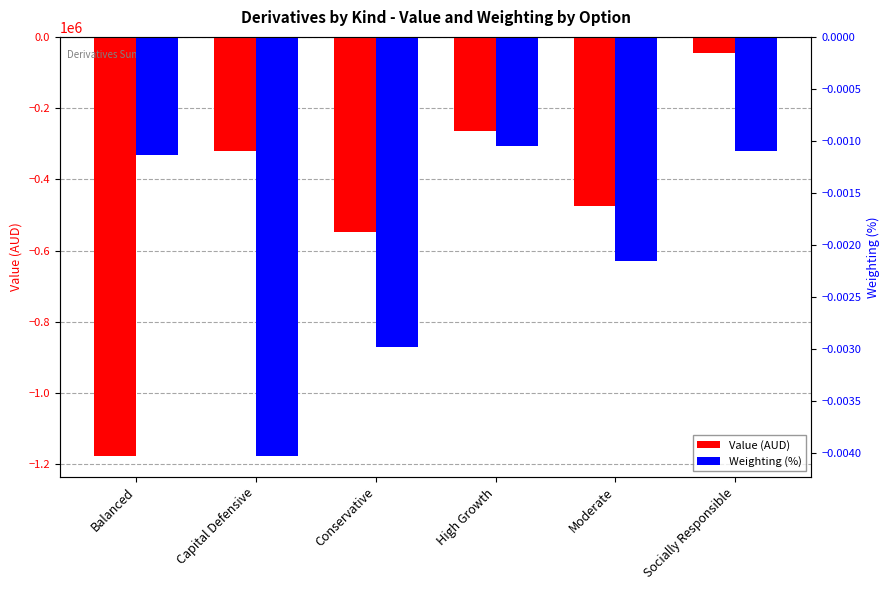

List the series in order of their peak value, lowest first.

Value (AUD), Weighting (%)